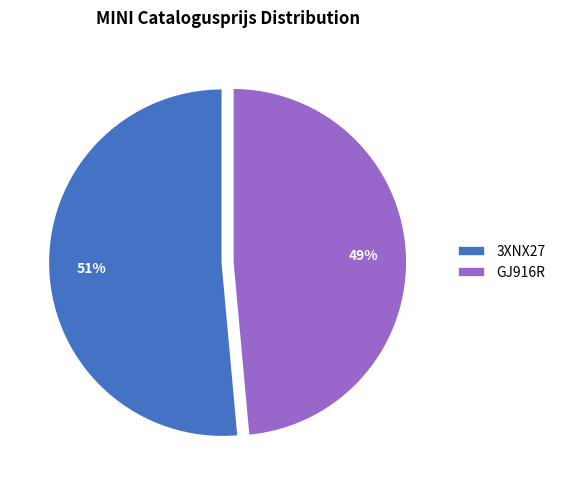

Between 3XNX27 and GJ916R, which is larger?

3XNX27